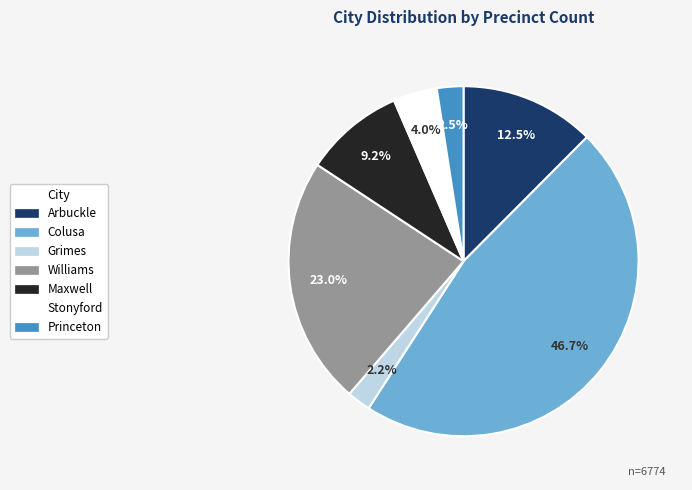

The Maxwell slice represents 9% of the pie. True or false?

True